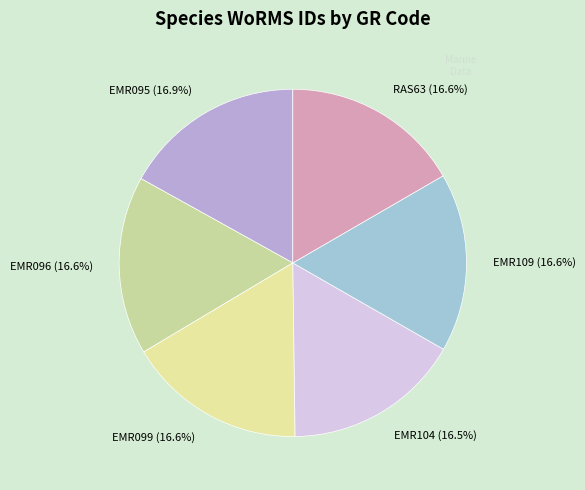

Does EMR099 (16.6%) represent more than half of the total?

No